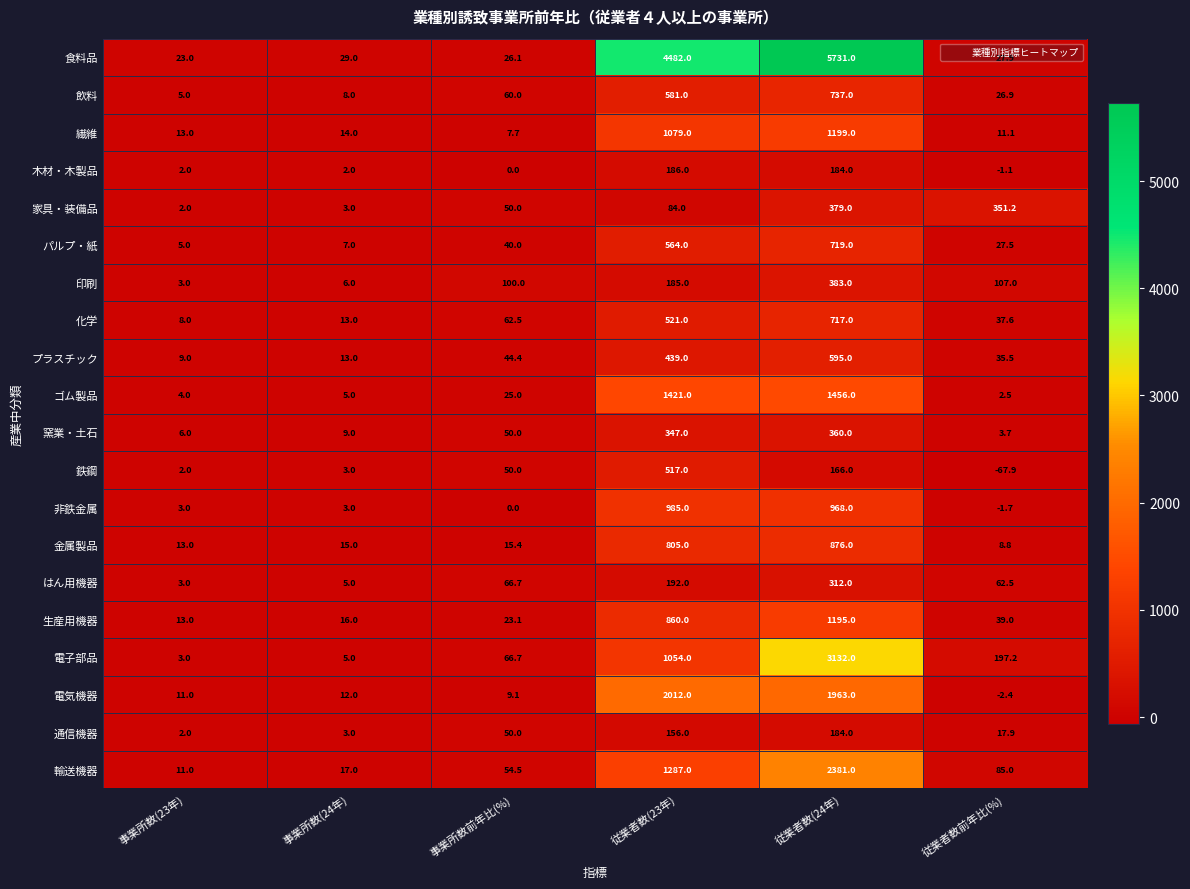

At which category does the chart reach its minimum across all series?

従業者数前年比(%)